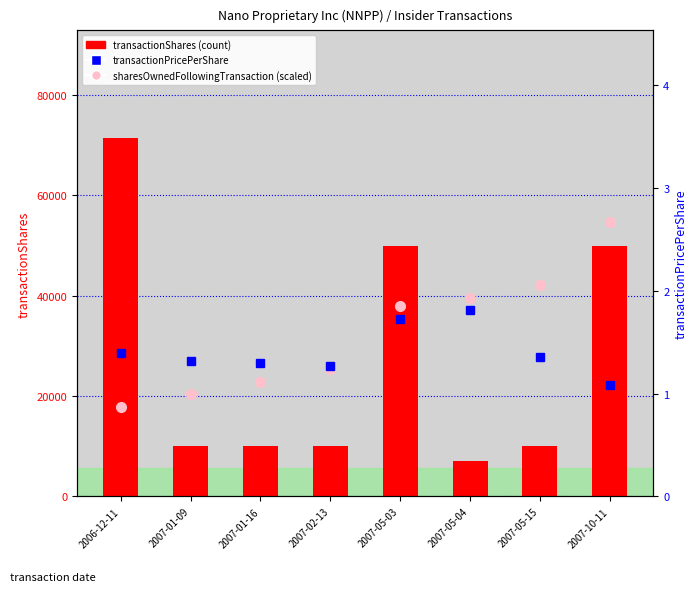

What is the label of the 2nd bar from the left?

2007-01-09